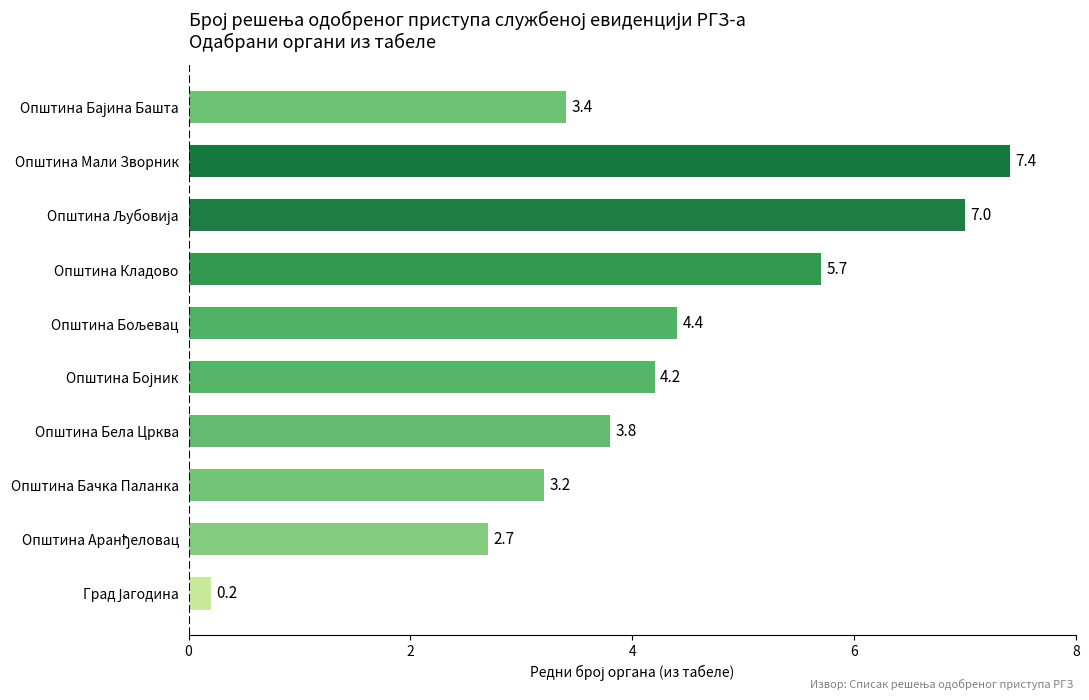

True or false: the data shows 6.2 at Општина Бела Црква.

False